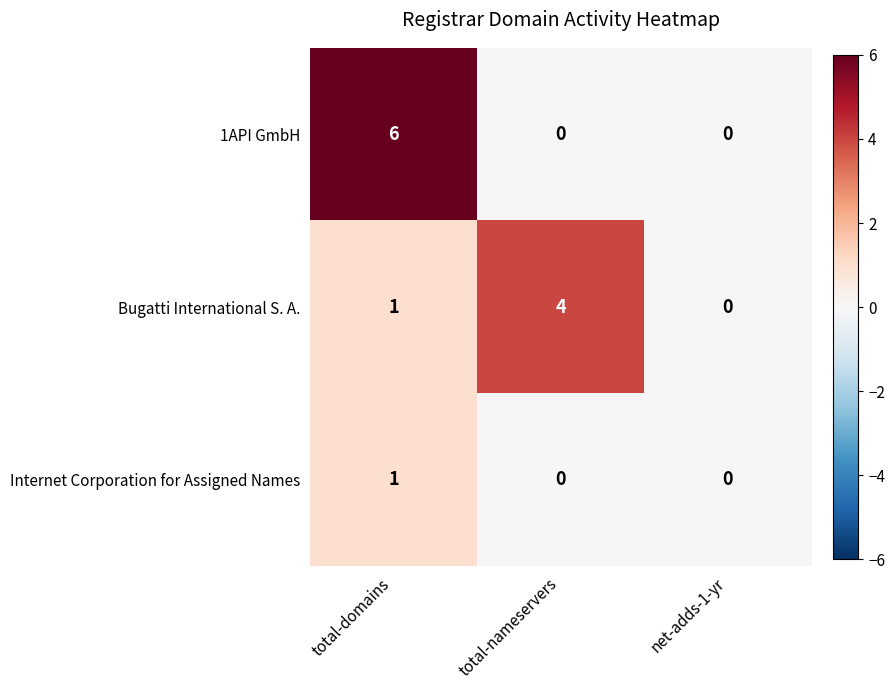

What is the greatest value displayed?

6